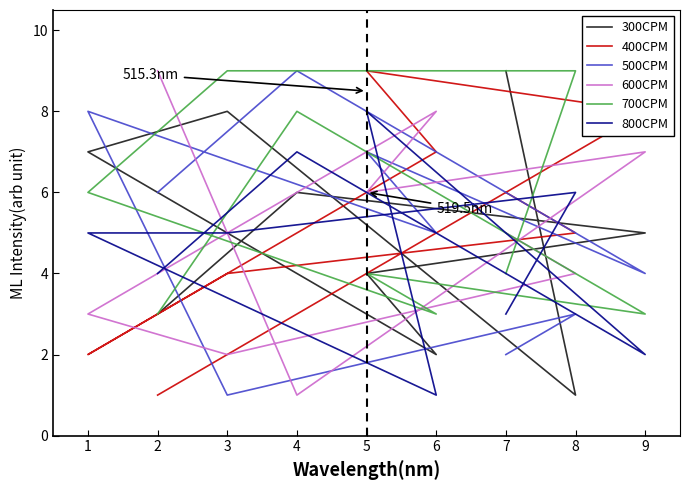

Between 1 and 2, which is larger?

1